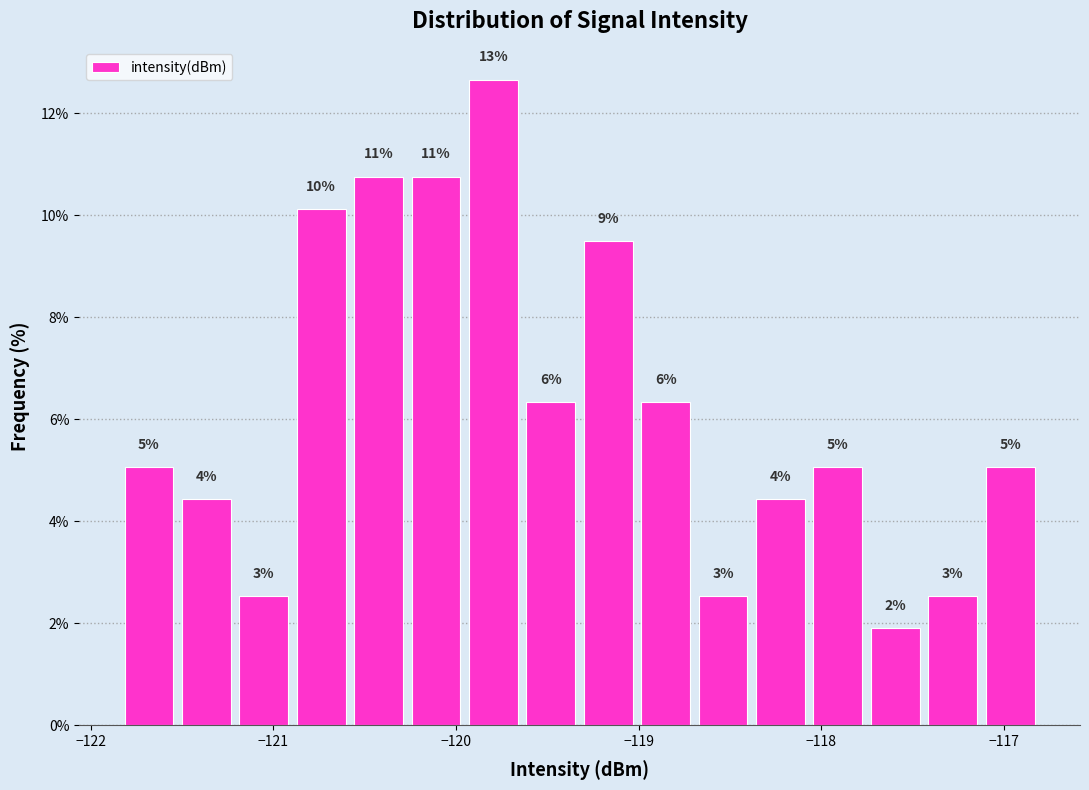

Read against the x-axis, roughly where is the centre of the tallest bar?

-119.8